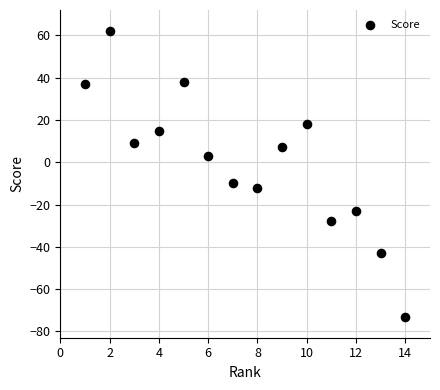

What Y value in the scatter plot is closest to -5?

-10